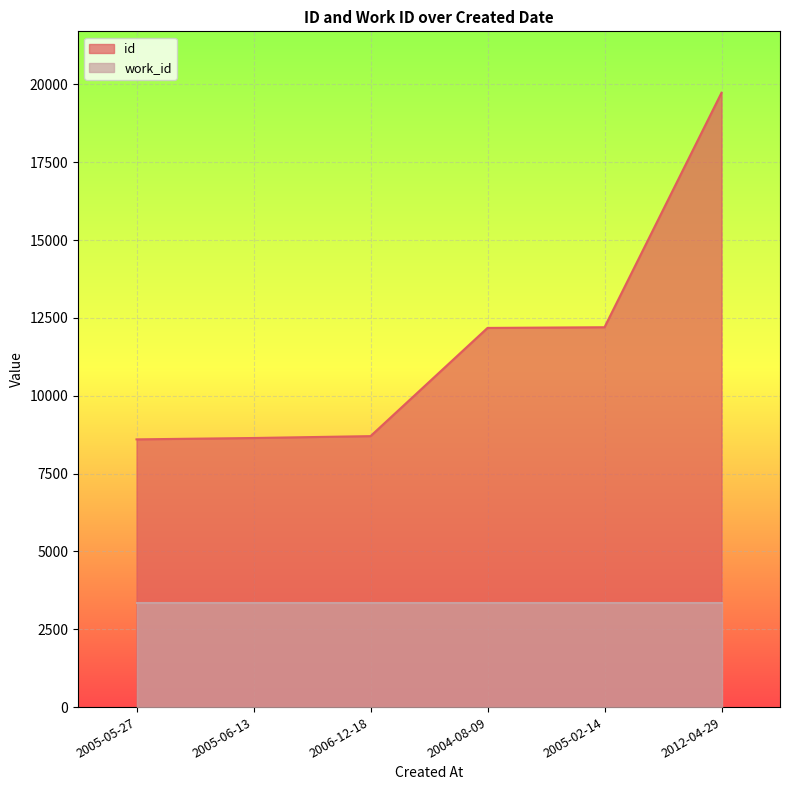

List the labels in order of value, smallest first.

2005-05-27, 2005-06-13, 2006-12-18, 2004-08-09, 2005-02-14, 2012-04-29